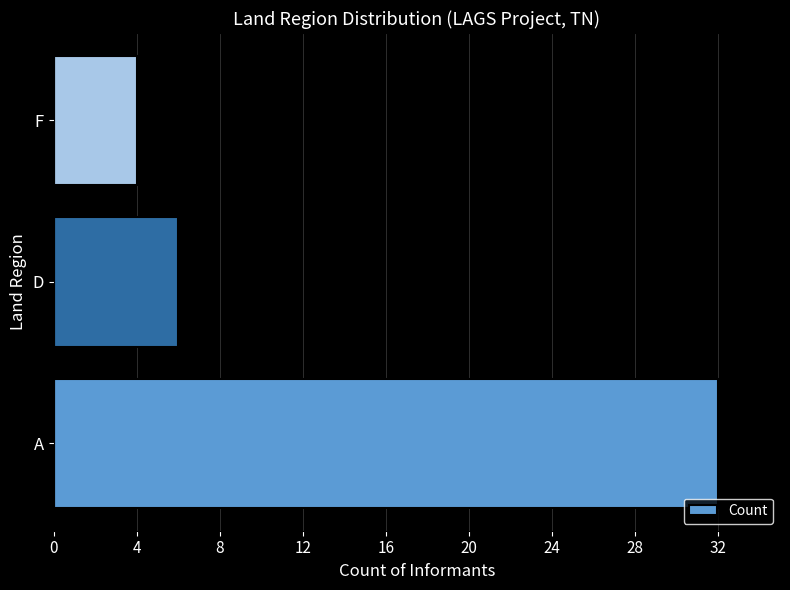

Rank the categories by value from highest to lowest.

A, D, F